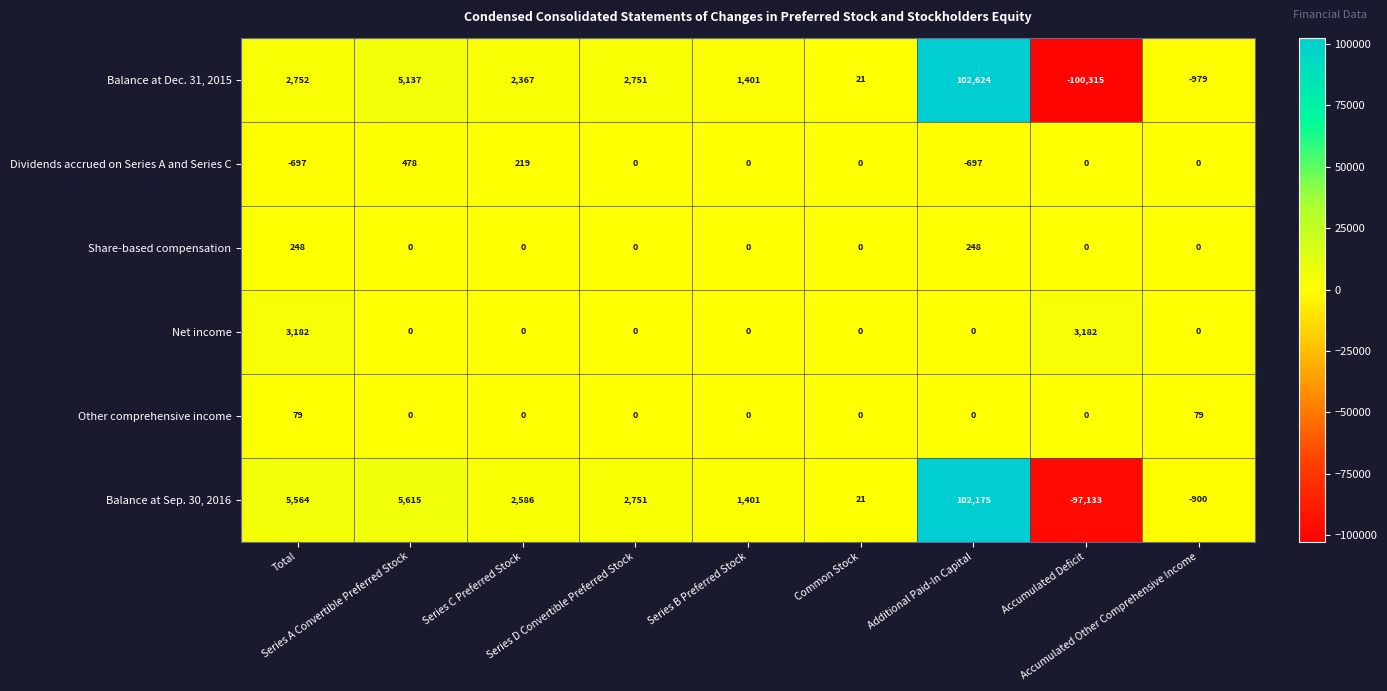

What is the greatest value displayed?

102624